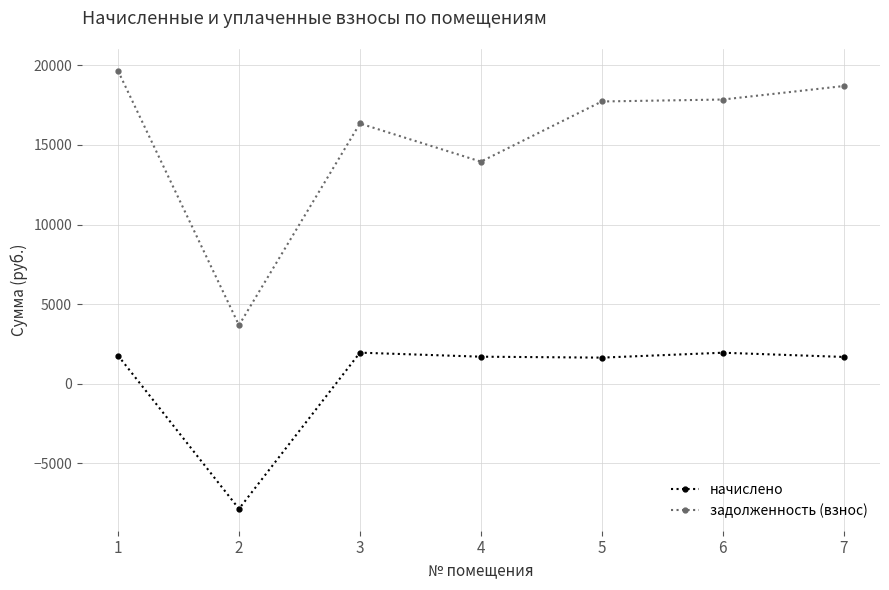

Where is the first local minimum for начислено?

2